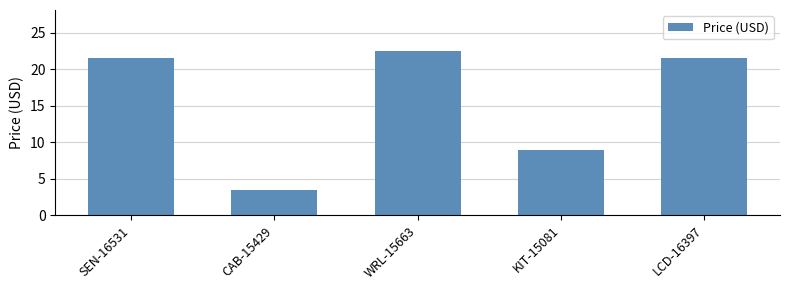

Are the bars horizontal?

No